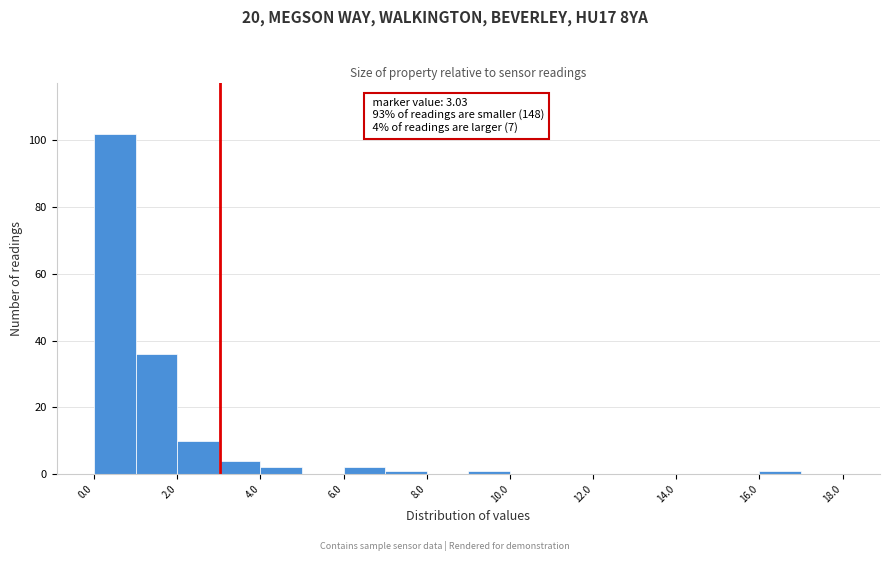

Over which range of the x-axis is the bar tallest?

0 to 1